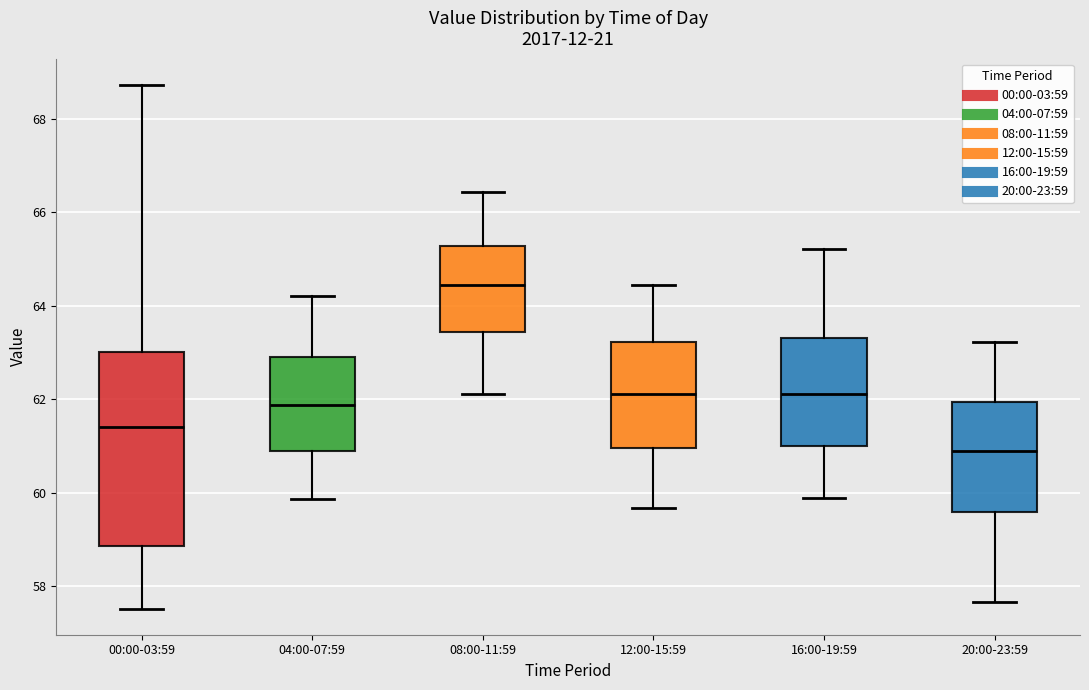

Reading left to right, transcribe this box plot: for each box, give where its median line is, the range the box spans, and where its two whiskers end, as read against the y-axis. The values are not printed on the chart, so give them approximately, as read against the axis.

00:00-03:59: median 61.4, box 58.8 to 63.0, whiskers 57.6 to 68.8
04:00-07:59: median 61.8, box 61.0 to 63.0, whiskers 59.8 to 64.2
08:00-11:59: median 64.4, box 63.4 to 65.2, whiskers 62.2 to 66.4
12:00-15:59: median 62.2, box 61.0 to 63.2, whiskers 59.6 to 64.4
16:00-19:59: median 62.2, box 61.0 to 63.4, whiskers 59.8 to 65.2
20:00-23:59: median 60.8, box 59.6 to 62.0, whiskers 57.6 to 63.2